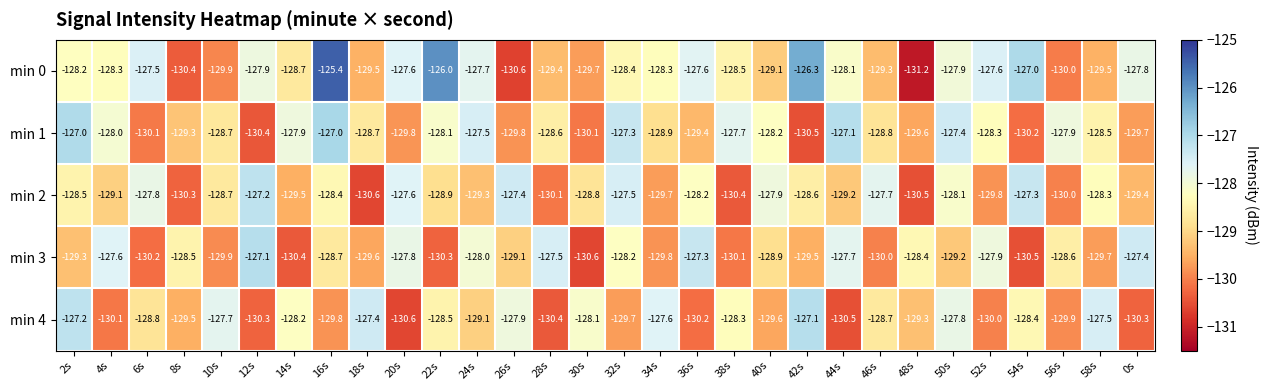

What is the difference between the second highest and second lowest values in the min 4 series?

3.3